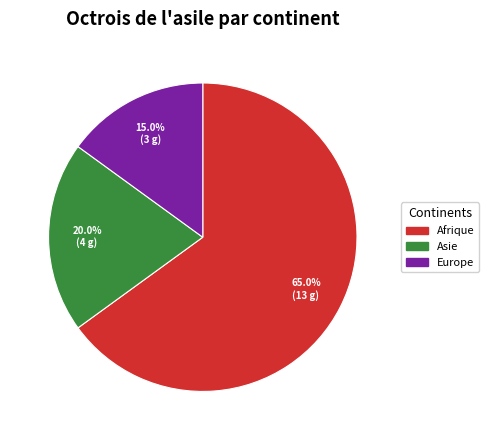

Is there a majority slice in this chart?

Yes